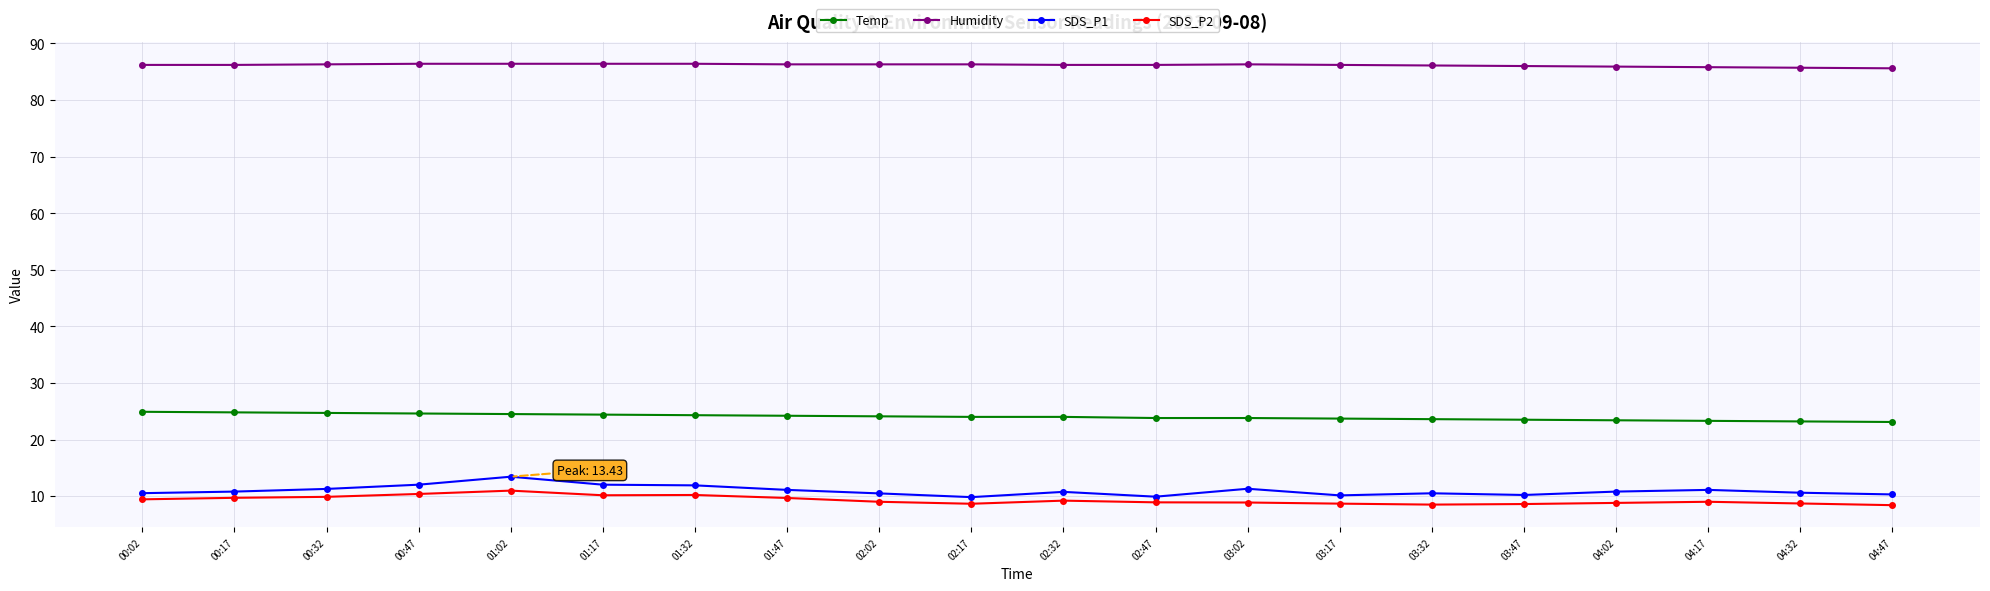

What is the maximum value for SDS_P1?

13.4